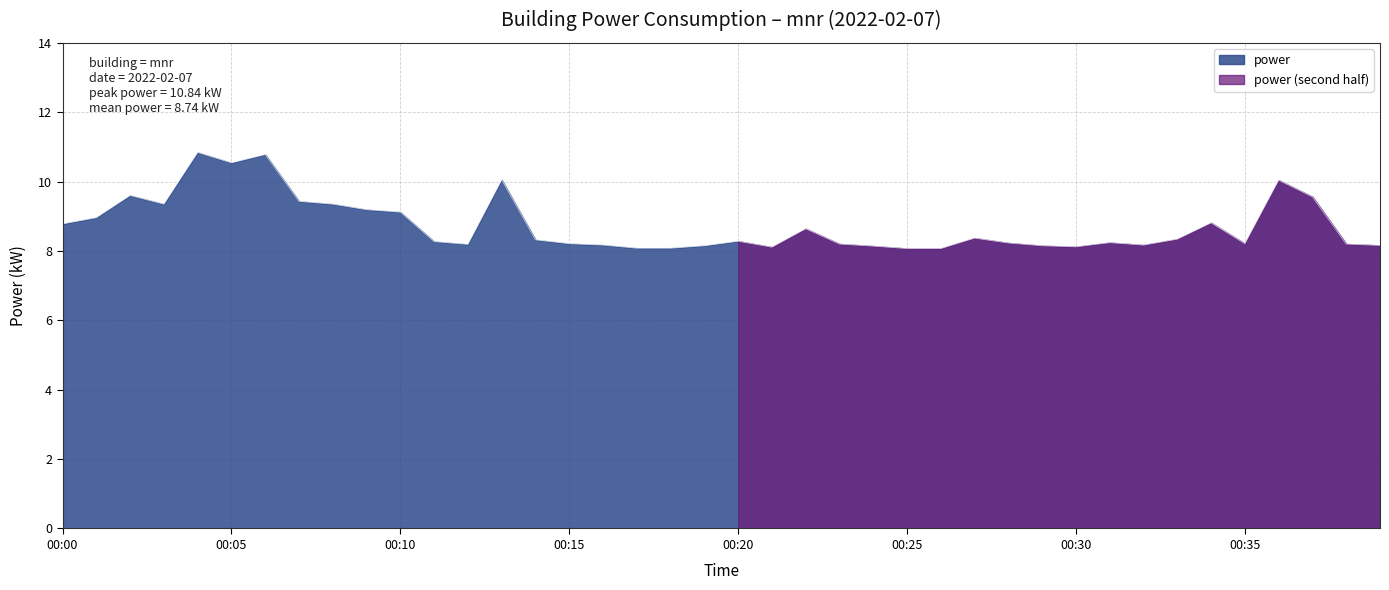

True or false: the data shows 14.3 at 08:00.

False